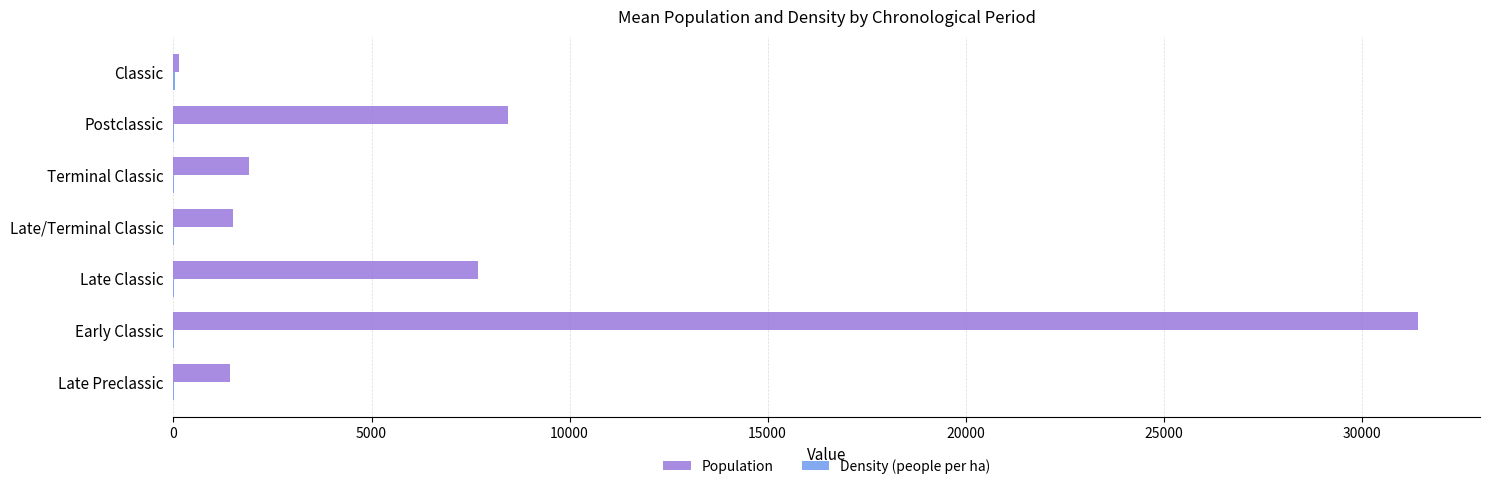

Count the number of categories in the chart.

7